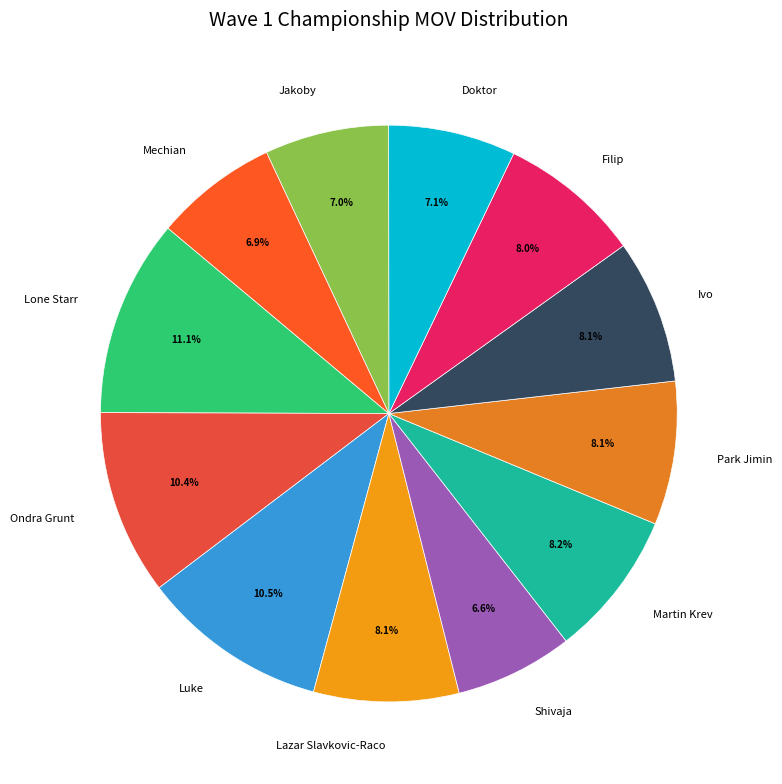

The Lazar Slavkovic-Raco slice represents 8% of the pie. True or false?

True